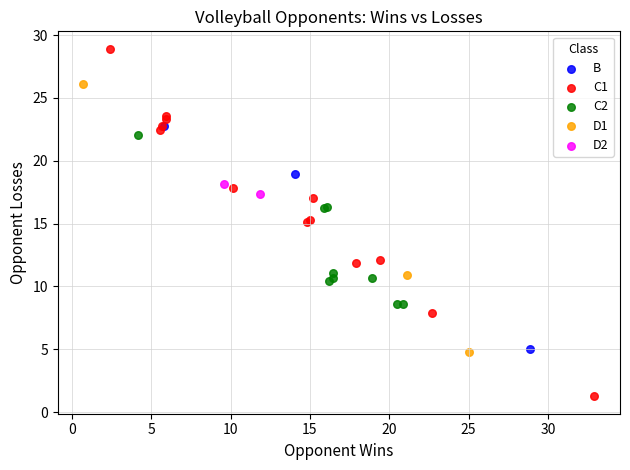

What are all the series names shown in the legend?

B, C1, C2, D1, D2